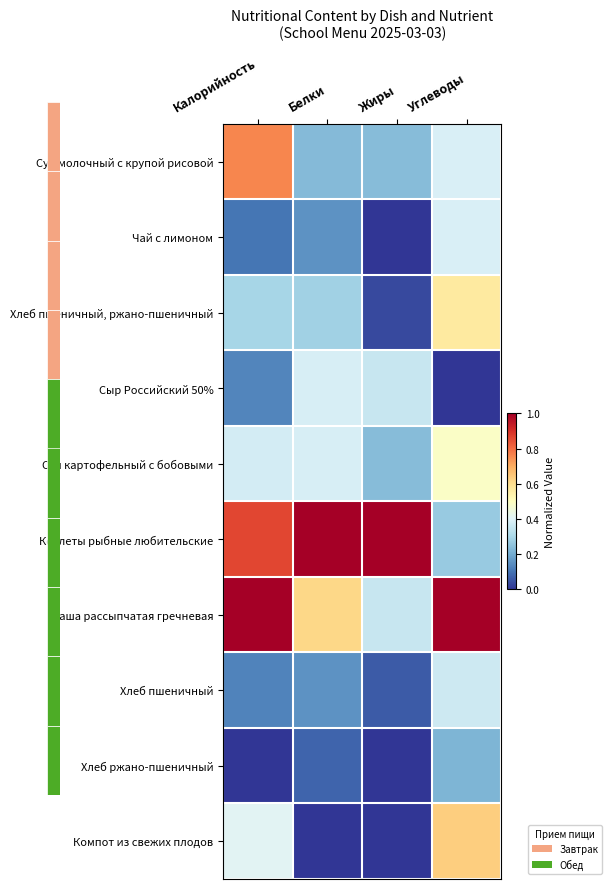

At which category is the sum across all series the highest?

Углеводы